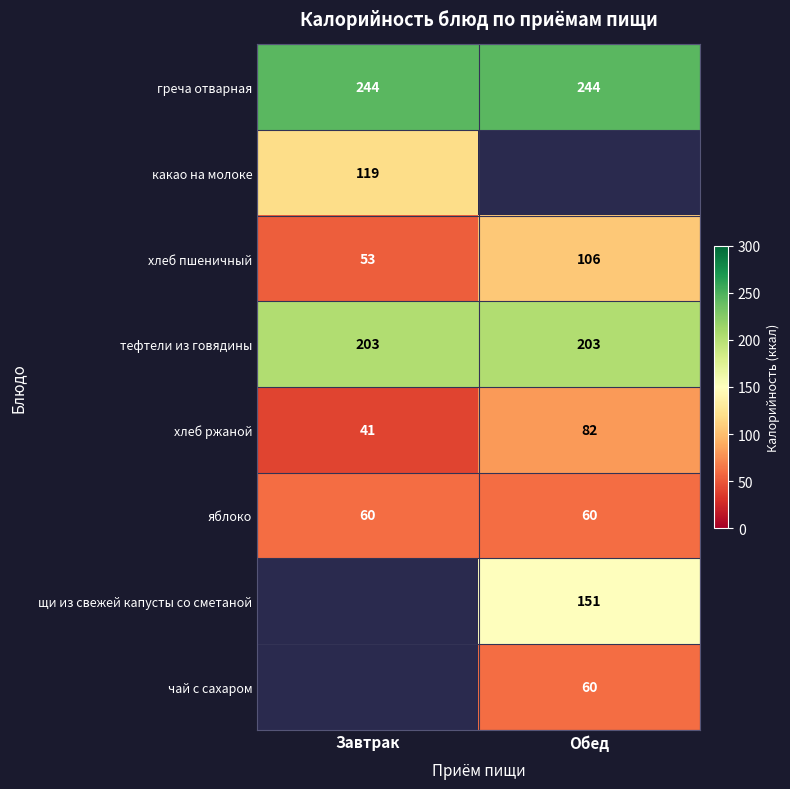

Is the value of хлеб ржаной at Завтрак greater than the value of хлеб пшеничный at Обед?

No